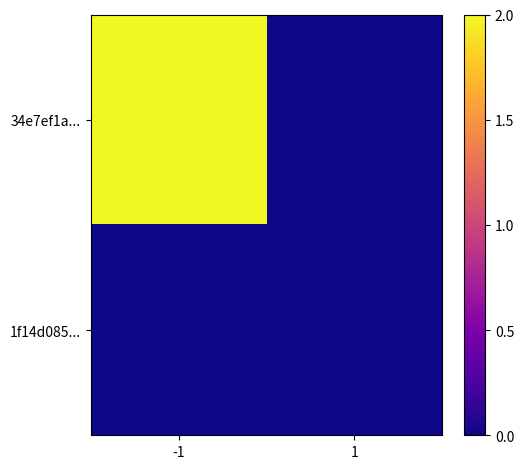

Reading right to left, transcribe all the data shown in this chart.

34e7ef1a...: 1=0	-1=2
1f14d085...: 1=0	-1=0